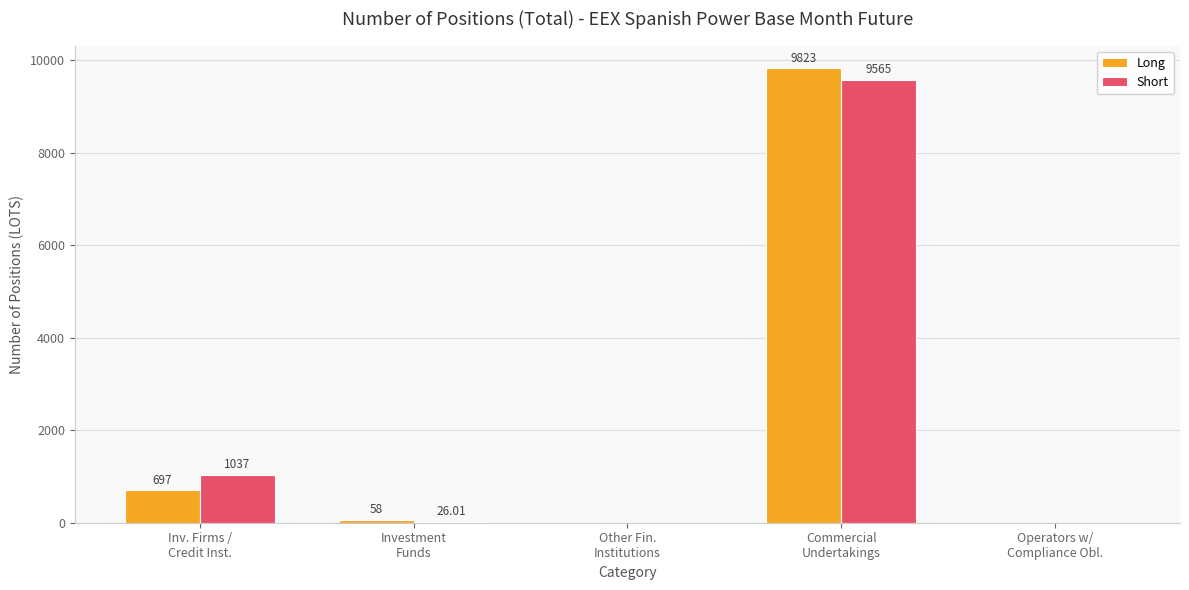

What is the average value of the Short series?

2125.6